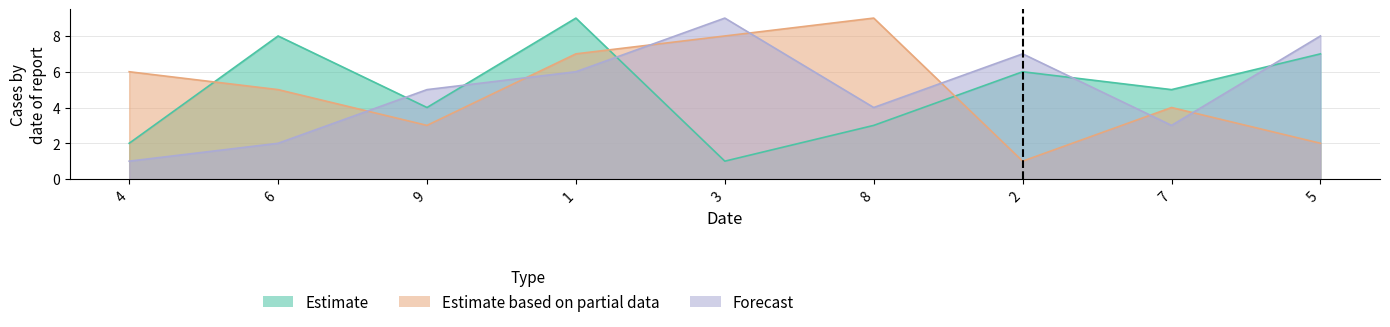

At how many categories does at least one series exceed 4?

9